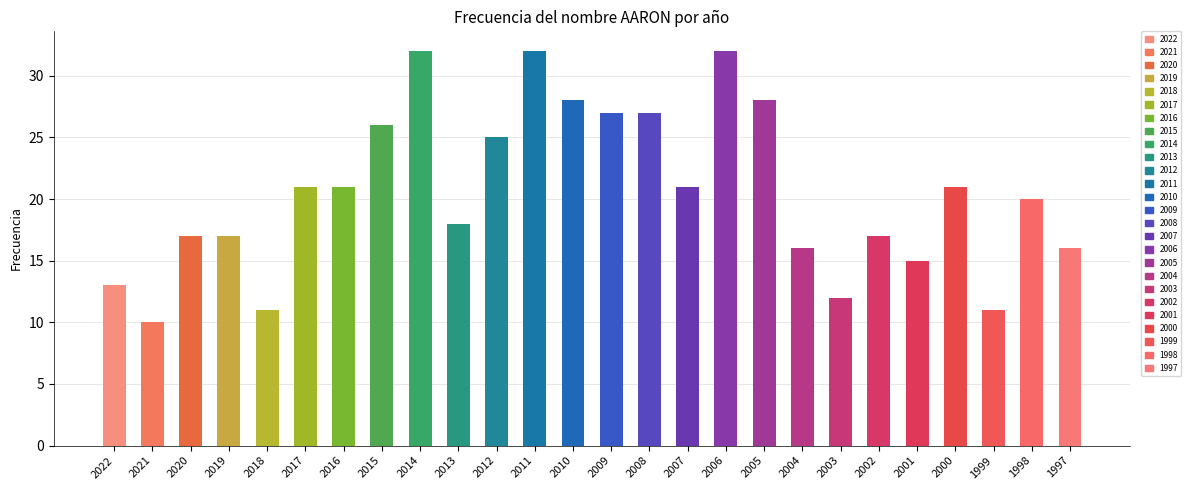

The value at 2002 is 17. True or false?

True